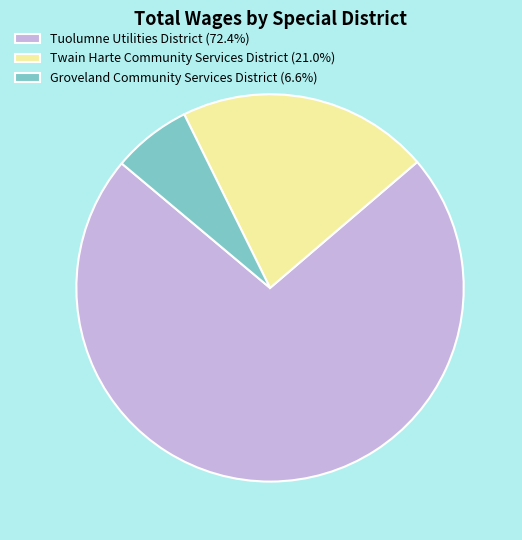

Count the number of slices in the pie.

3